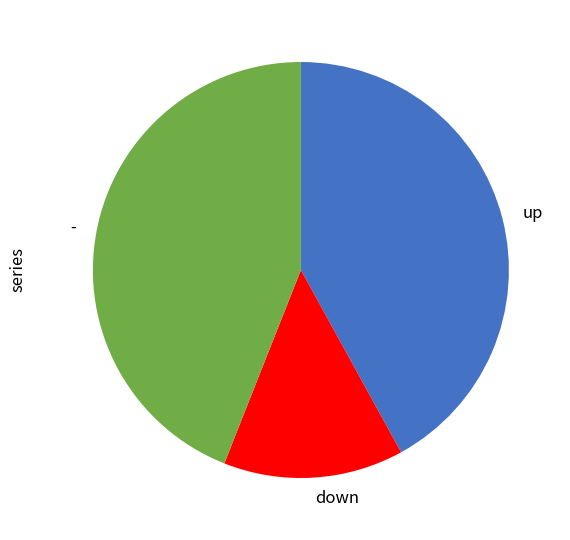

Rank the categories by value from lowest to highest.

down, up, -